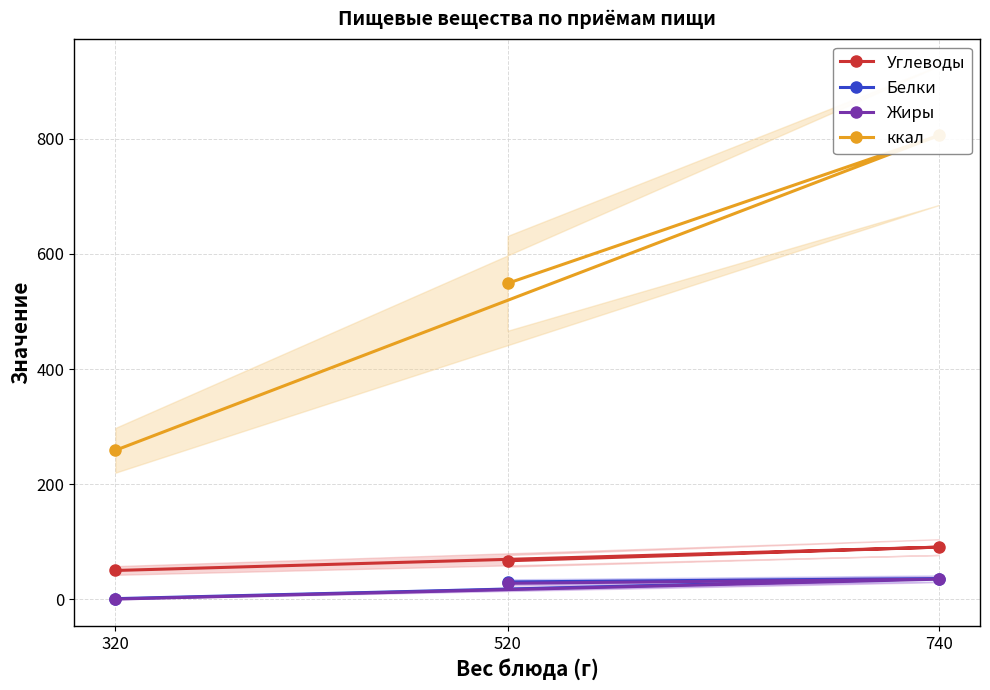

Reading left to right, what are all the values shown in this chart?

Углеводы: 520=67.1	740=90.8	320=50.3
Белки: 520=30.3	740=36.3	320=1.3
Жиры: 520=28.0	740=35.2	320=0.6
ккал: 520=549.0	740=805.9	320=259.0